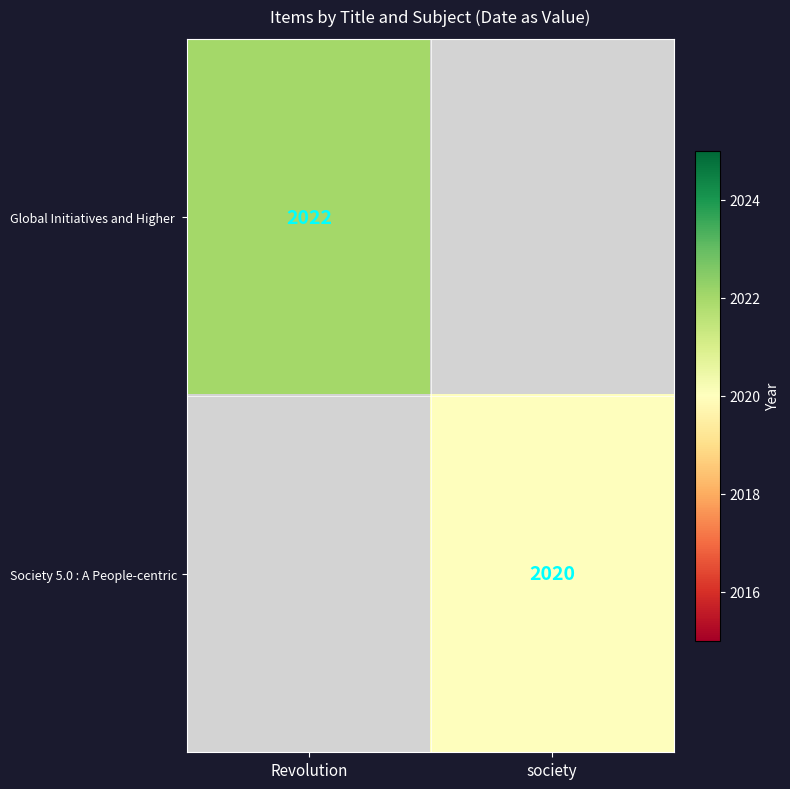

True or false: Society 5.0 : A People-centric has a value of 2020 at society.

True